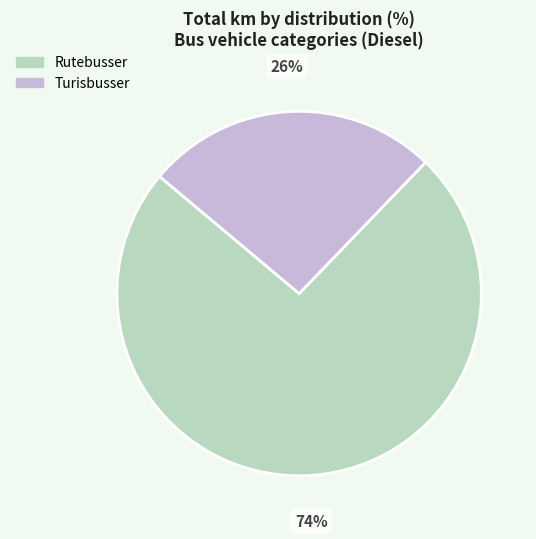

What percentage is the Rutebusser slice, to the nearest percent?

74%